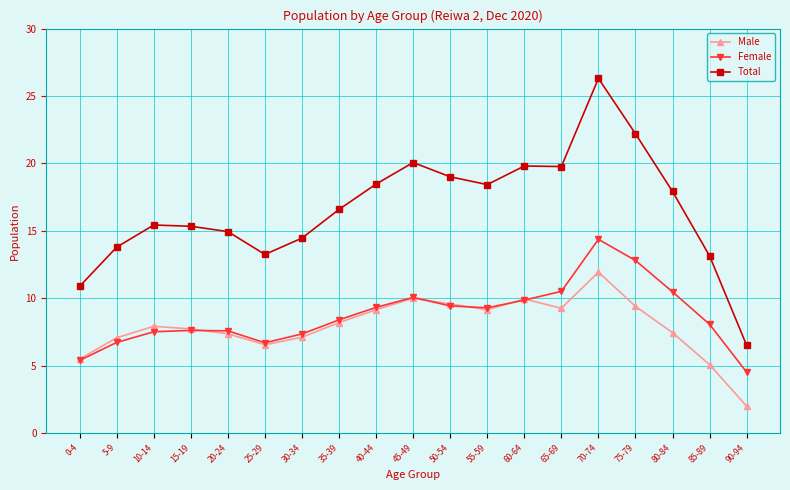

True or false: Female has a value of 7.4 at 0-4.

False